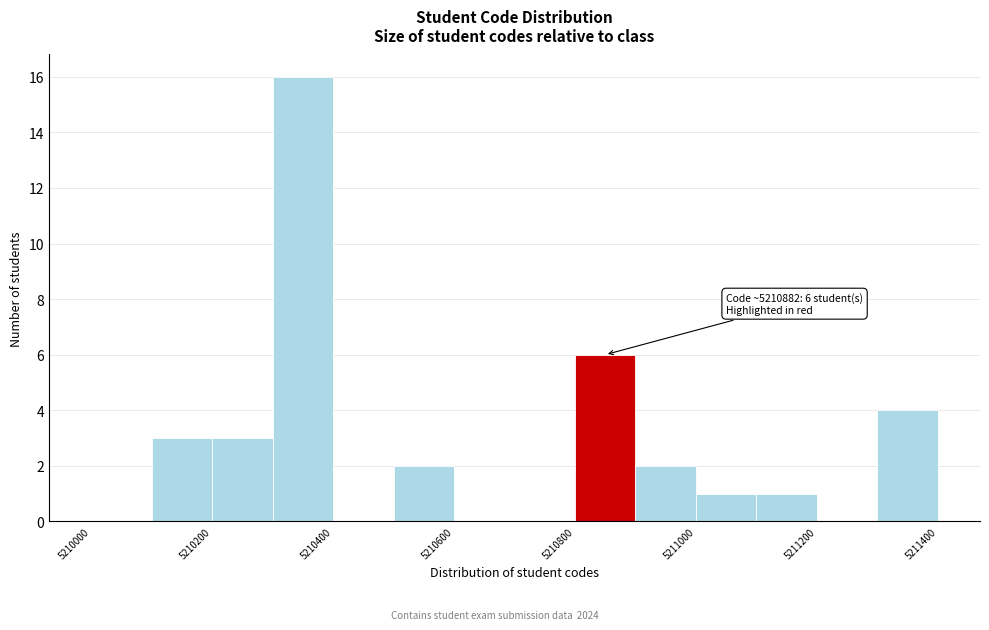

Which range on the x-axis has the tallest bar?

5210300 to 5210400